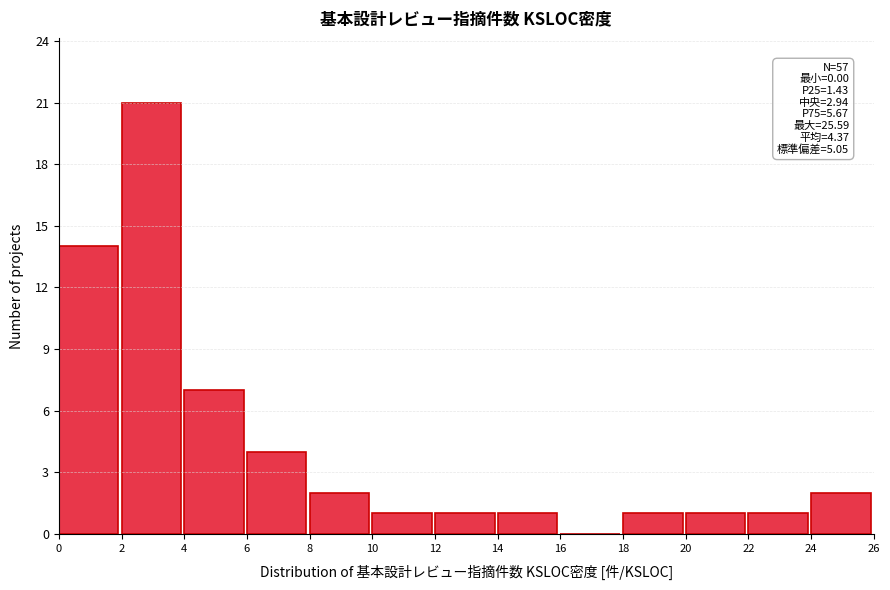

Which range on the x-axis has the tallest bar?

2 to 4